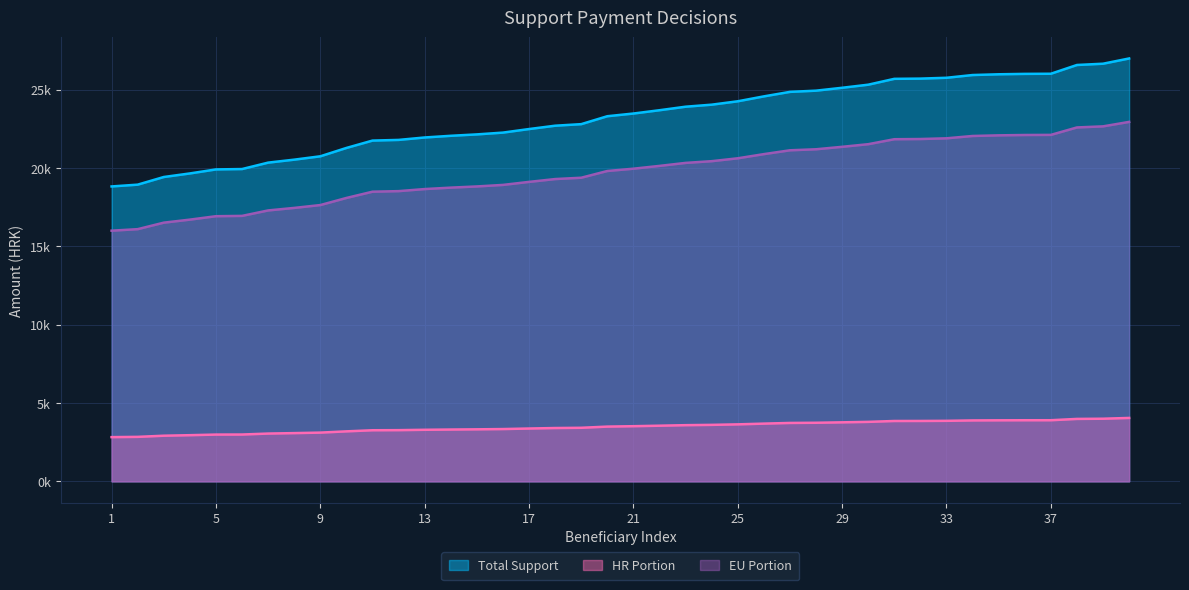

How many data points in EU Portion are less than 19962?

20